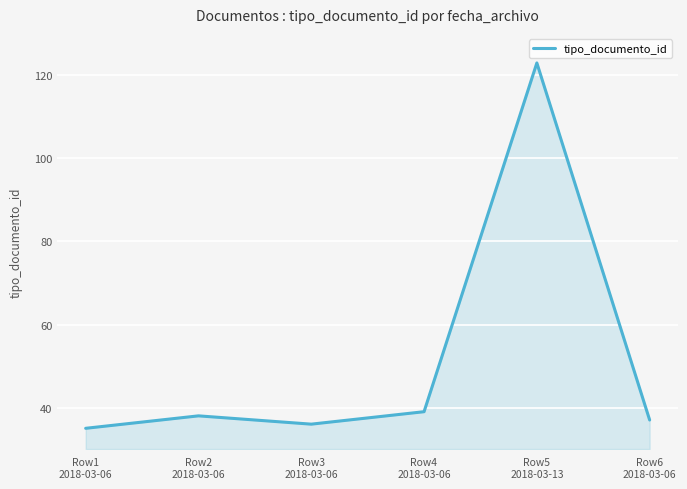

What is the difference between the second highest and second lowest values?

3